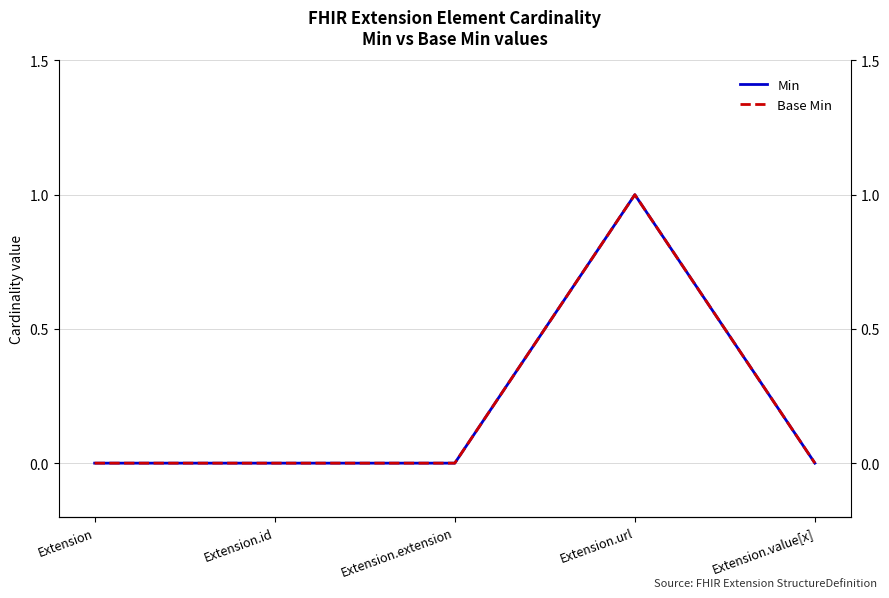

The Base Min series shows 0 at Extension.id. True or false?

False